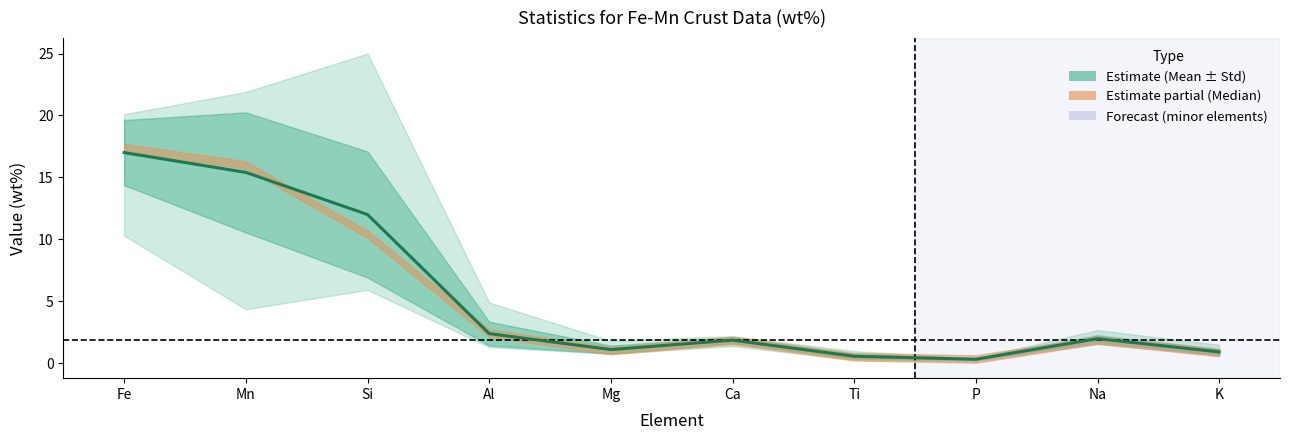

Count the number of values greater than 1.

7